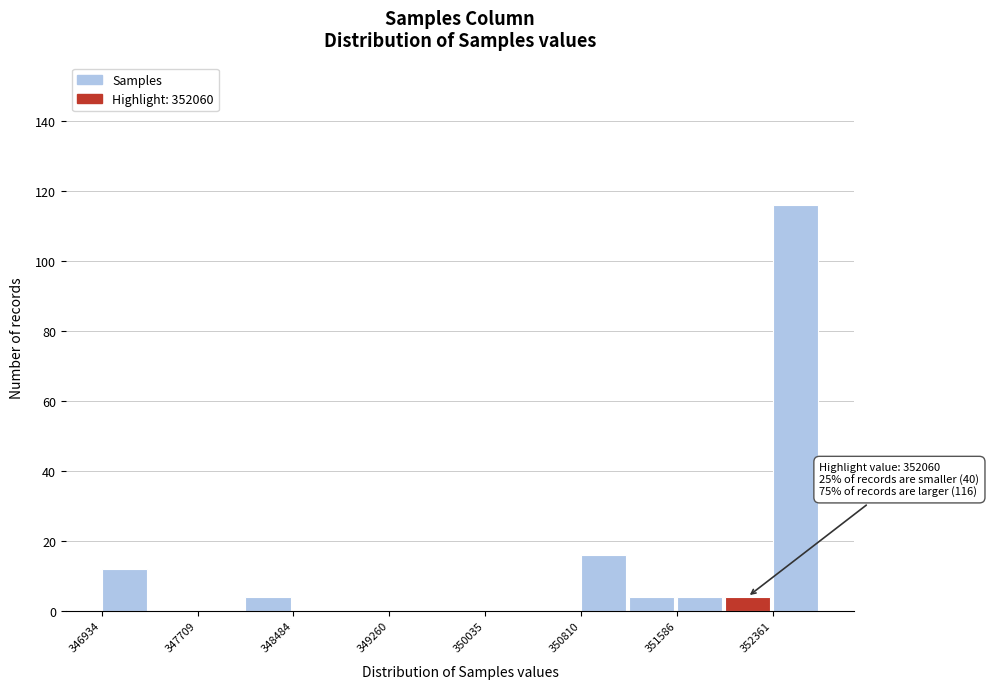

Around what value on the x-axis is the tallest bar? Give the approximate position of its centre, as read against the axis.

352500